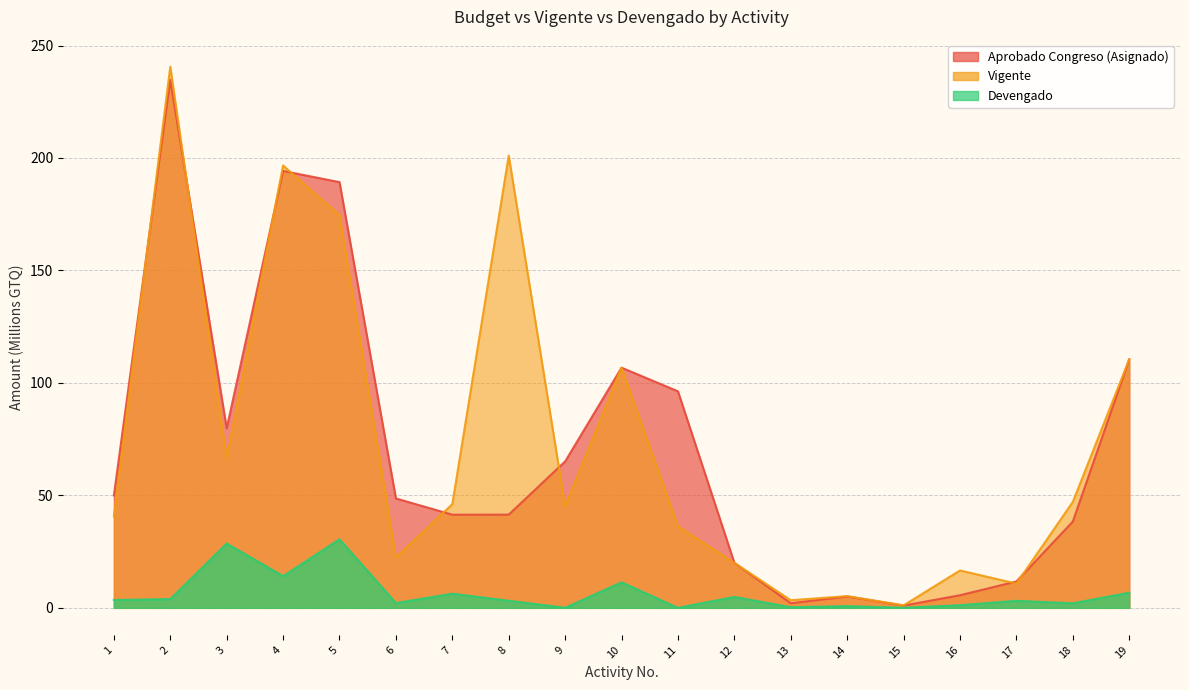

What is the difference between the maximum and minimum values in the Vigente series?

239.5